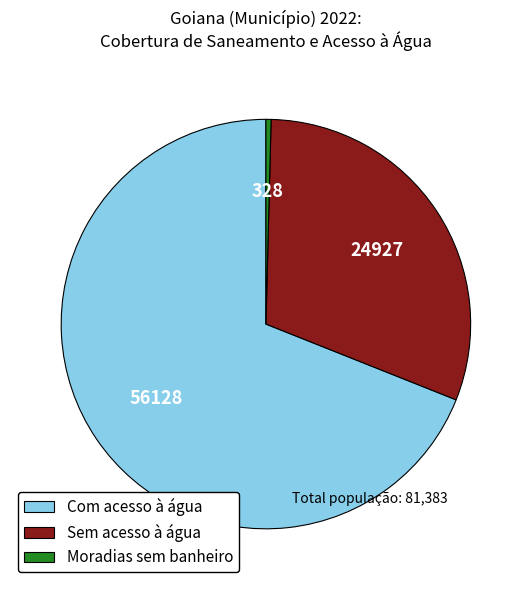

The Moradias sem banheiro slice represents 0% of the pie. True or false?

True